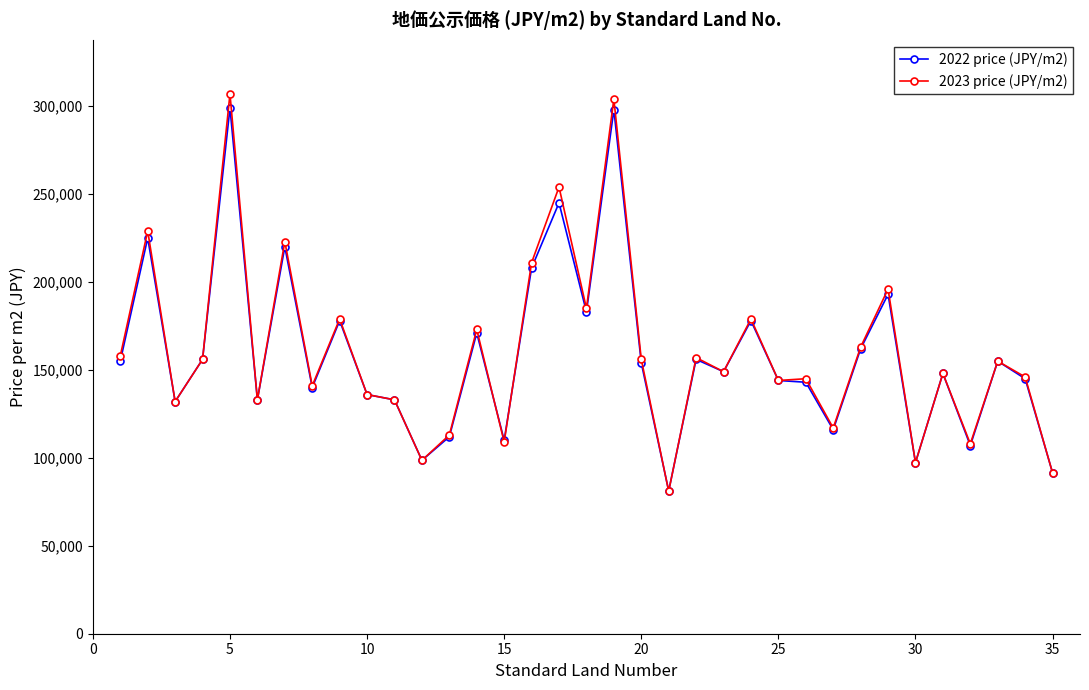

How many data points does each series have?

35